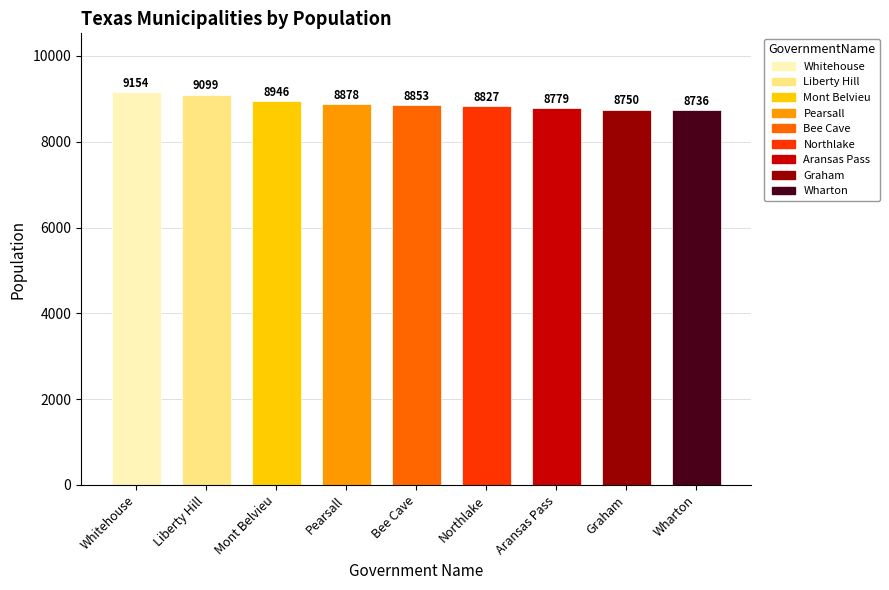

Reading left to right, list all the values displayed in this chart.

9154	9099	8946	8878	8853	8827	8779	8750	8736